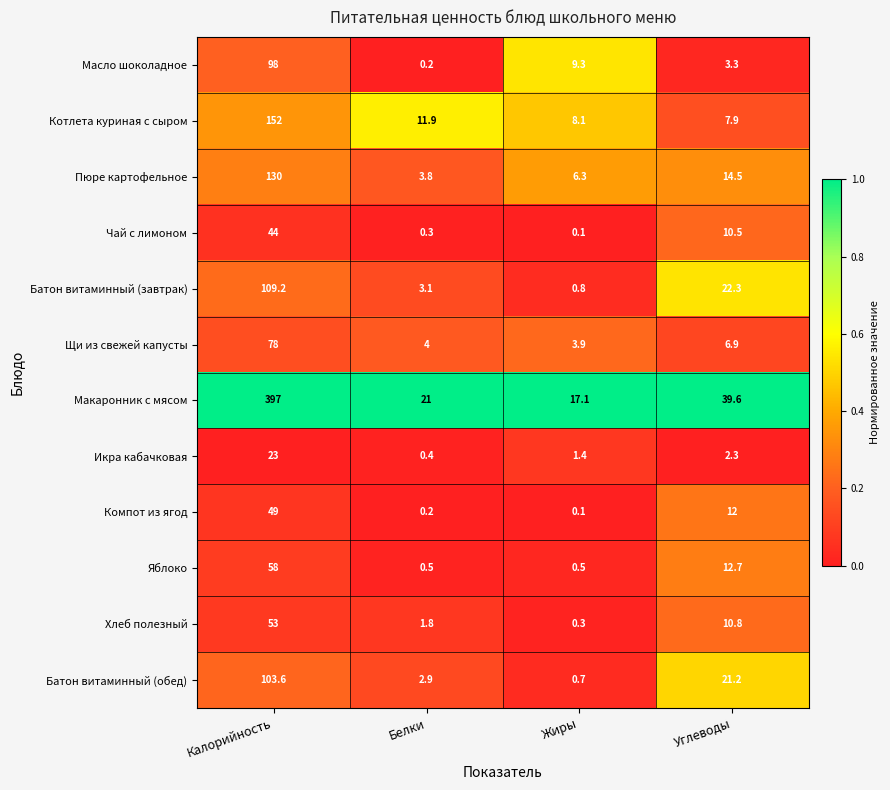

Read the Икра кабачковая value at Белки.

0.4